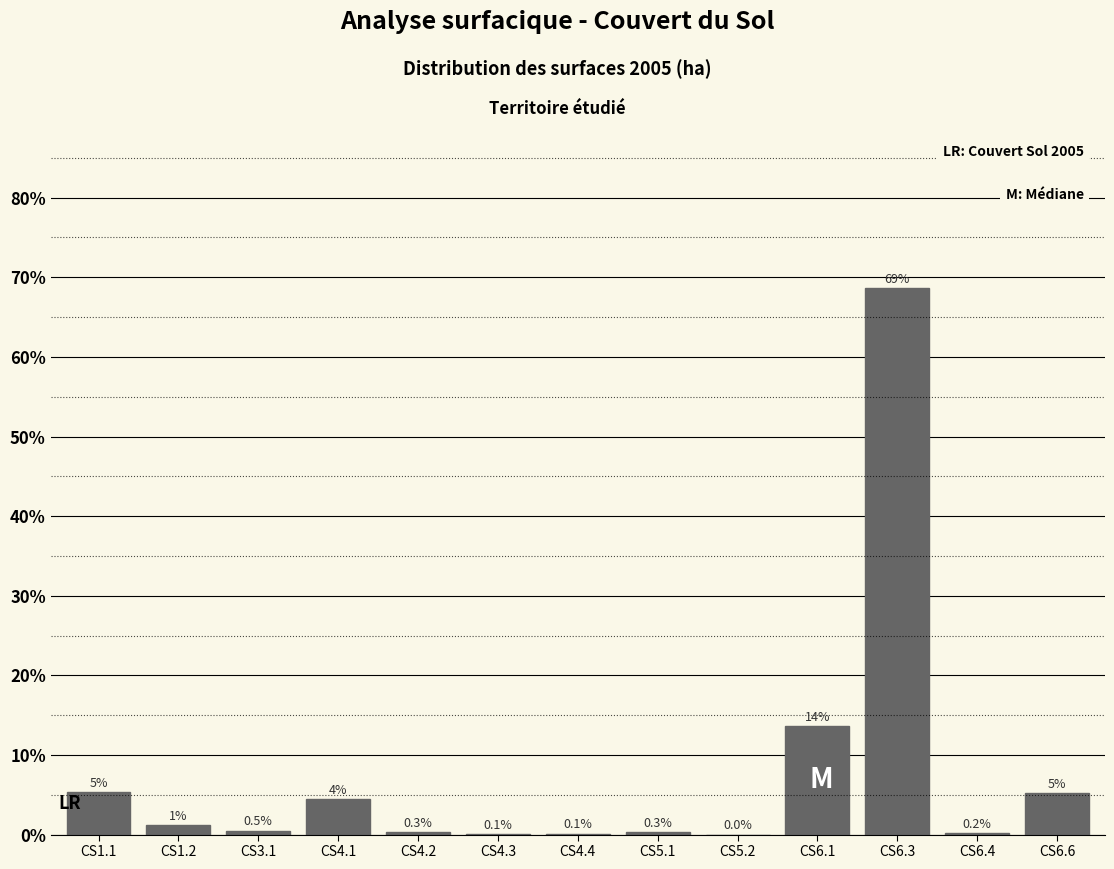

What is the greatest value displayed?

68.7